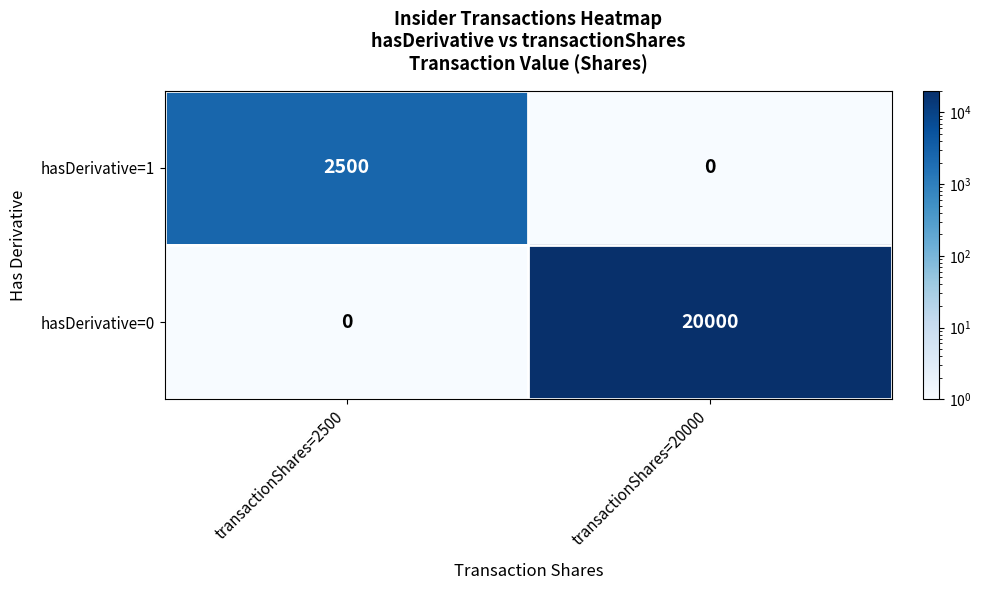

Which label corresponds to the largest value in the chart?

transactionShares=20000